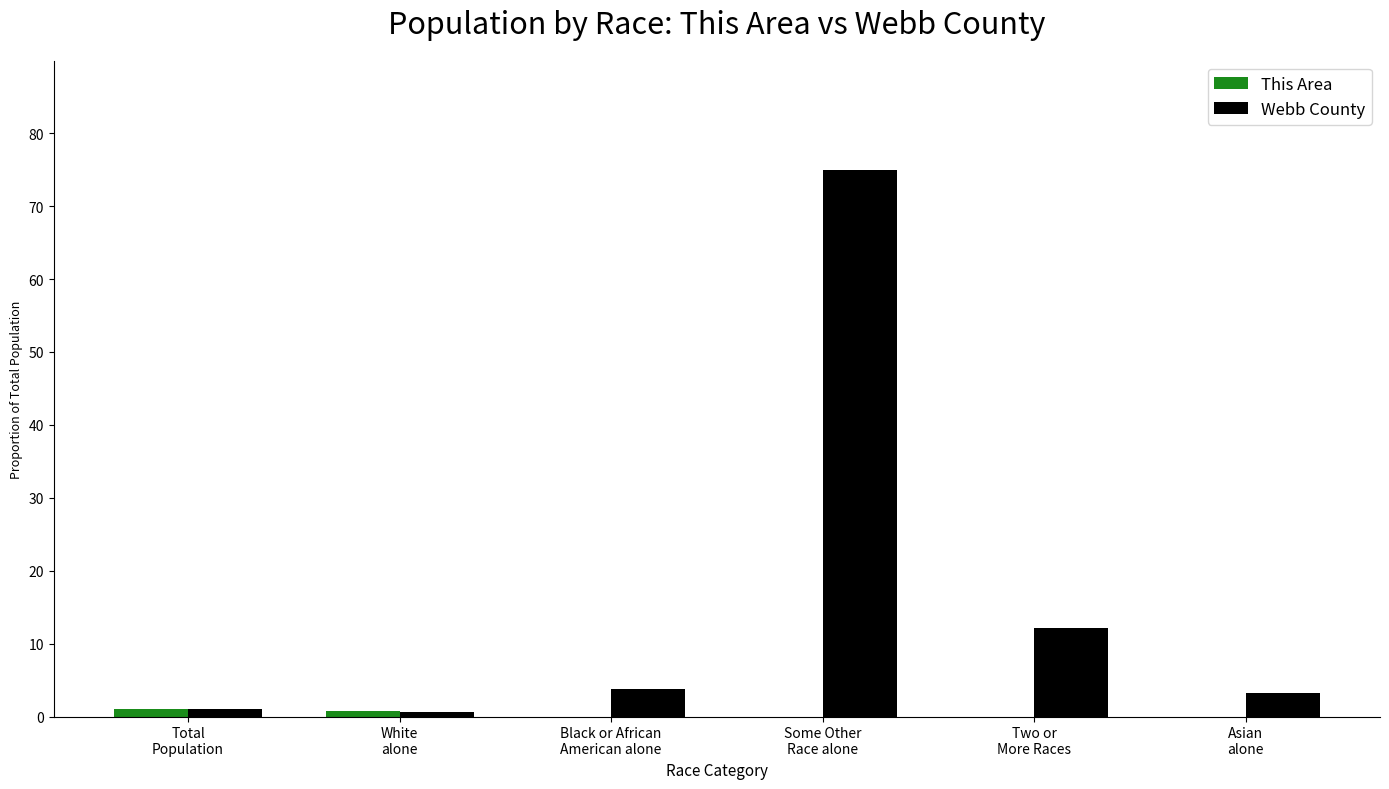

What is the sum of all Webb County values?

95.6